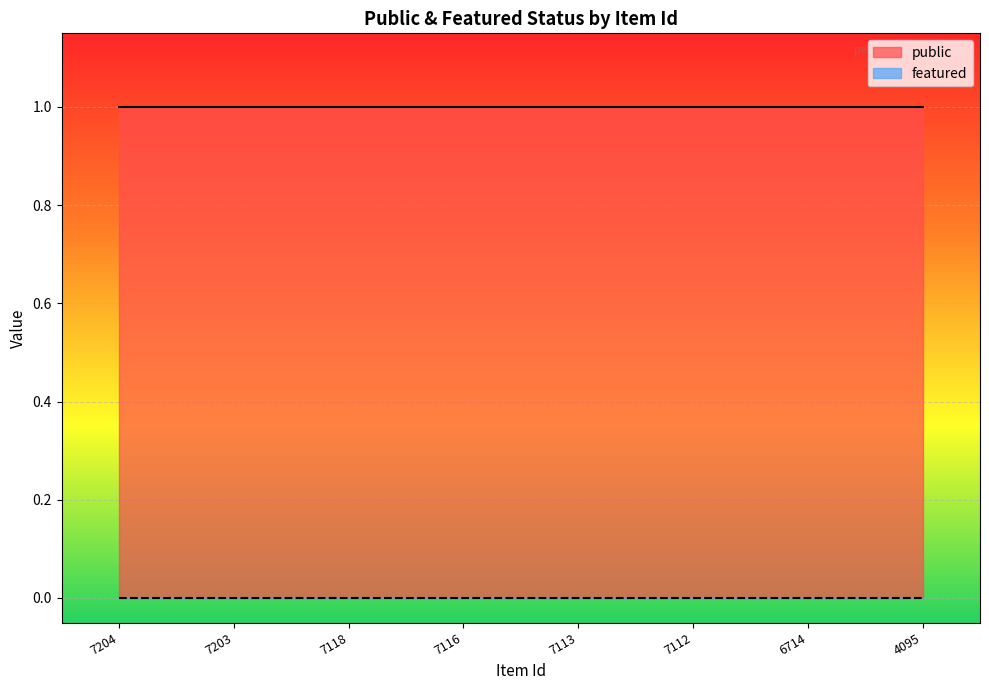

The featured series shows 0 at 7204. True or false?

True